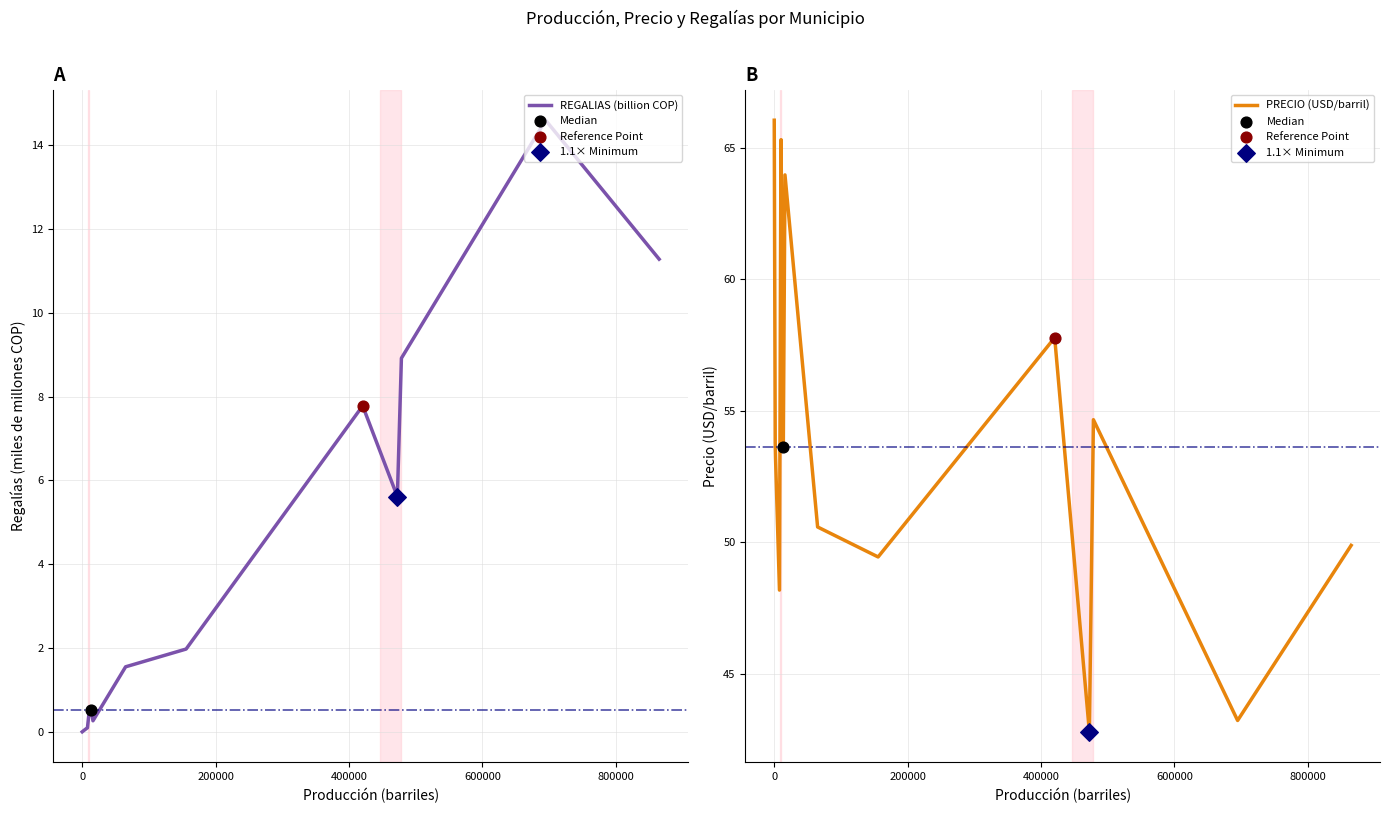

Which series has the largest Y range (max minus min)?

PRECIO (USD/barril)